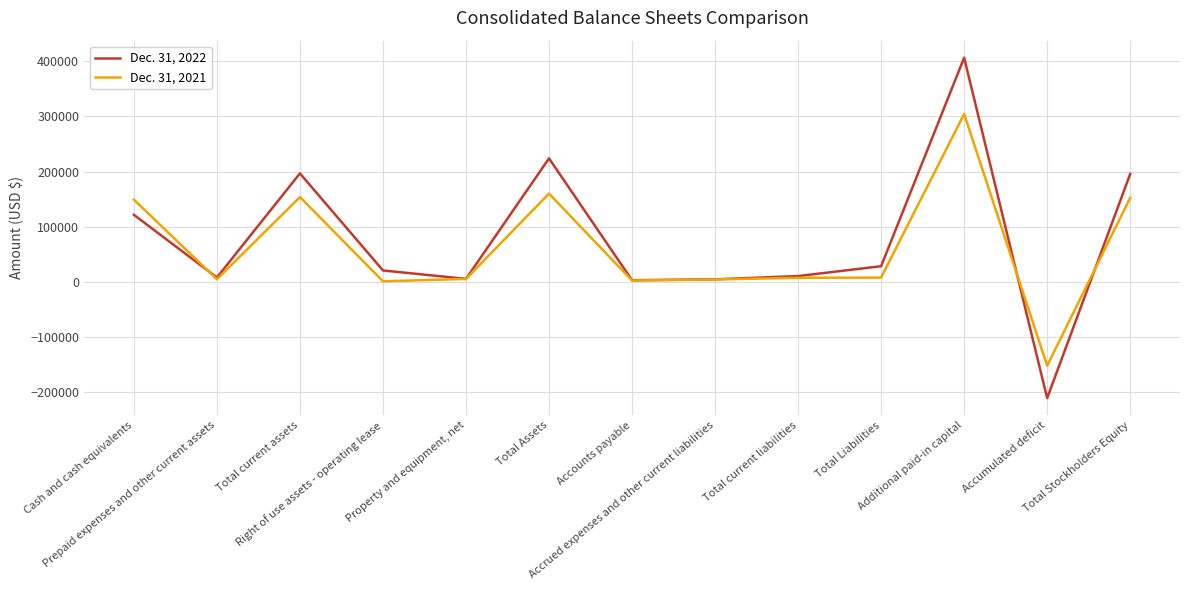

Rank the categories by Dec. 31, 2022 value from lowest to highest.

Accumulated deficit, Accounts payable, Accrued expenses and other current liabilities, Property and equipment, net, Prepaid expenses and other current assets, Total current liabilities, Right of use assets - operating lease, Total Liabilities, Cash and cash equivalents, Total Stockholders Equity, Total current assets, Total Assets, Additional paid-in capital